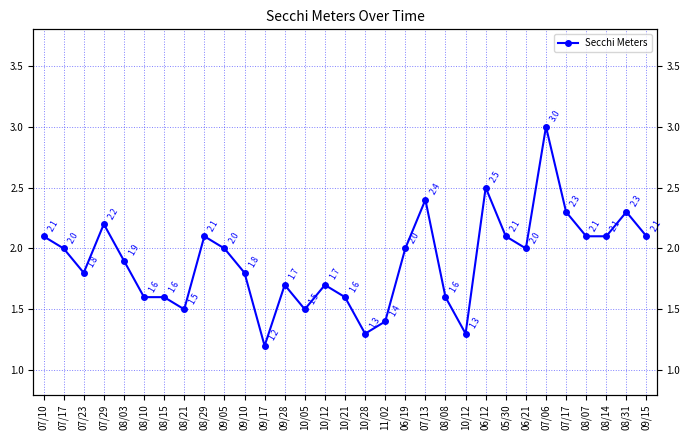

What is the label of the 26th point from the right?

08/10